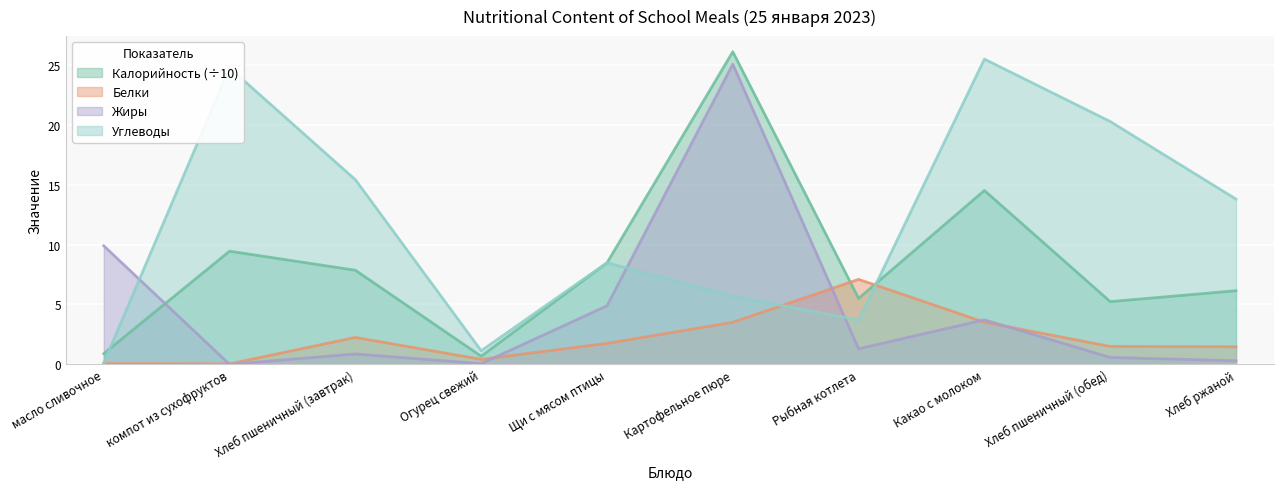

Between Хлеб пшеничный (завтрак) and Щи с мясом птицы, which is larger?

Щи с мясом птицы